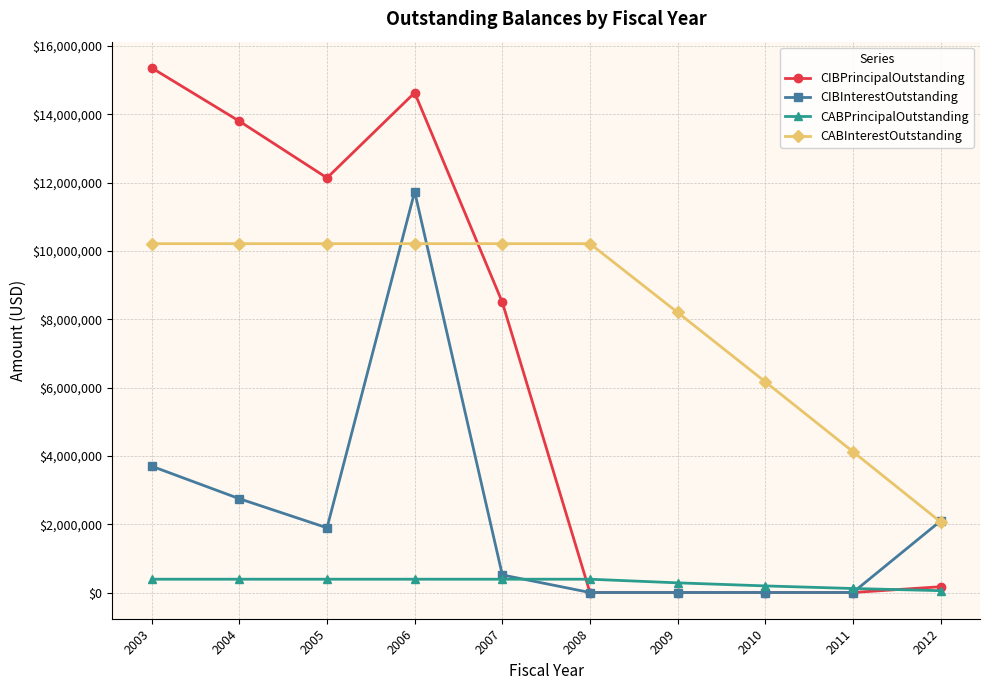

What is the highest value of the CIBPrincipalOutstanding series?

15355000.0